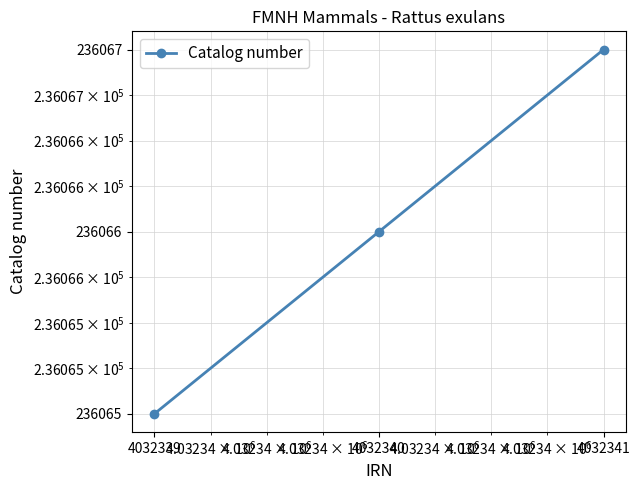

What is the ratio of the value at 4032339 to the value at 4032341?

1.0